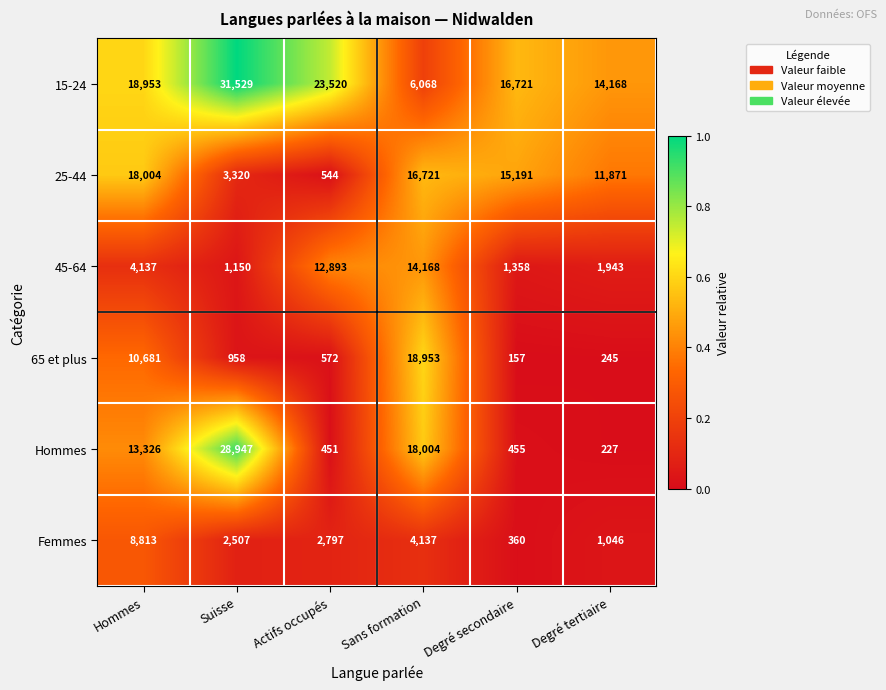

What is the total value across all series at Sans formation?

78051